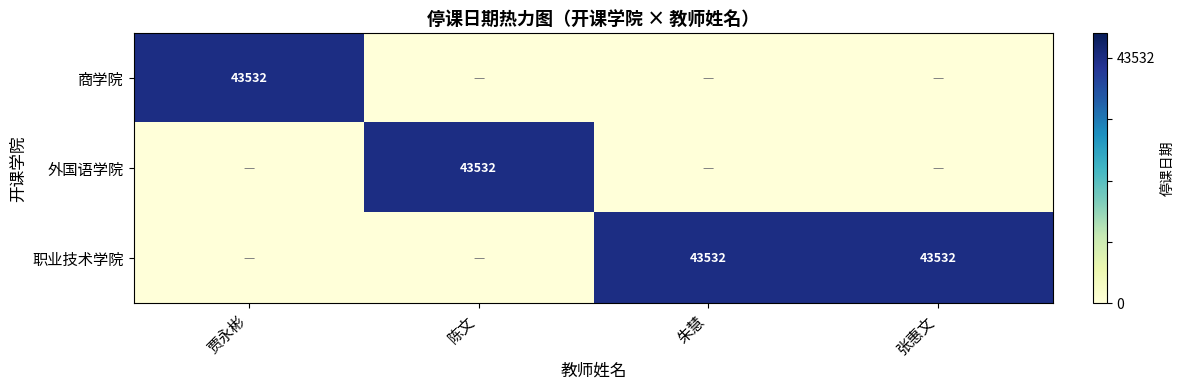

True or false: 商学院 has a value of 43532 at 贾永彬.

True